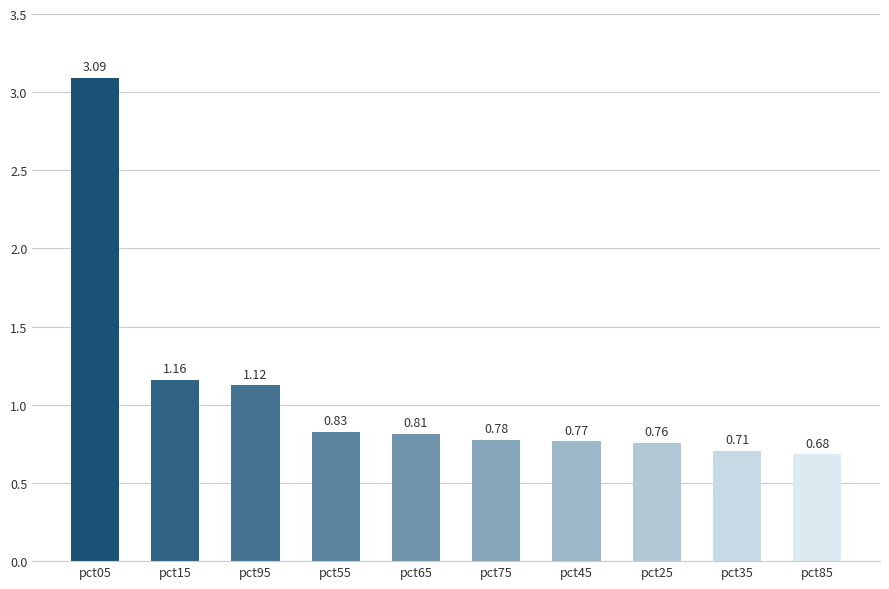

Which category has the highest value across all series?

pct05